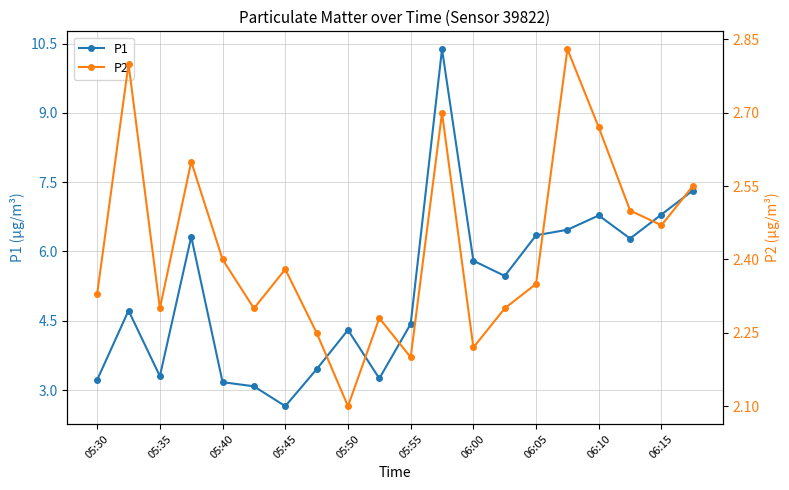

True or false: P2 has more than 2 points higher than both neighbors.

True